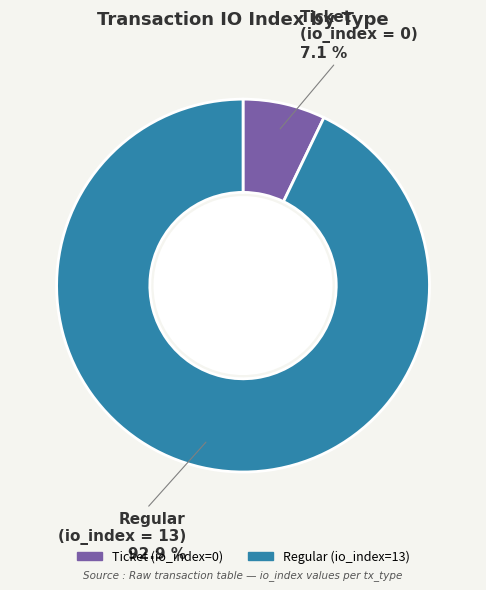

To the nearest percent, what is the average slice percentage?

50%